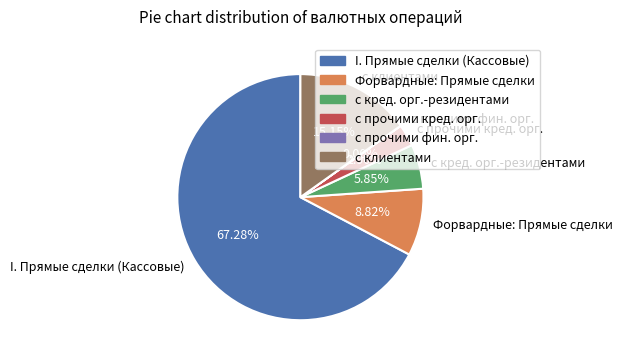

Does any single category account for the majority?

Yes